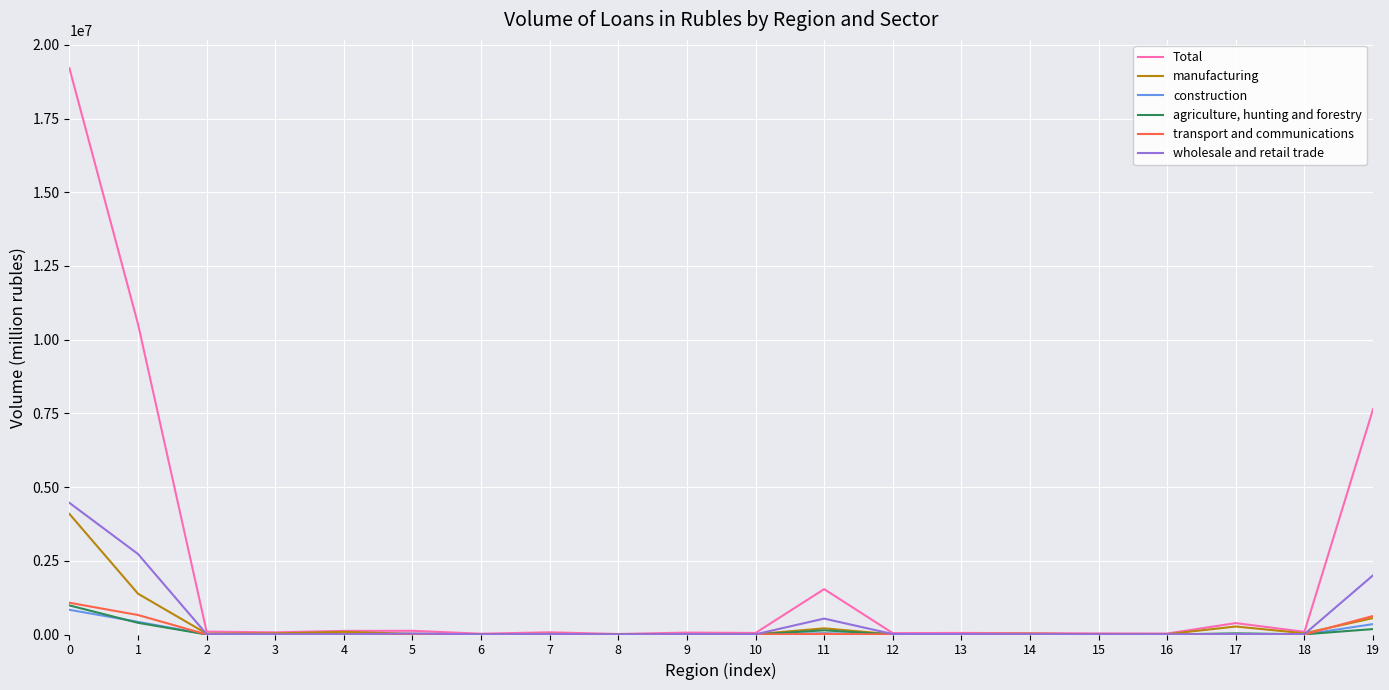

Which series has the widest spread of values?

Total